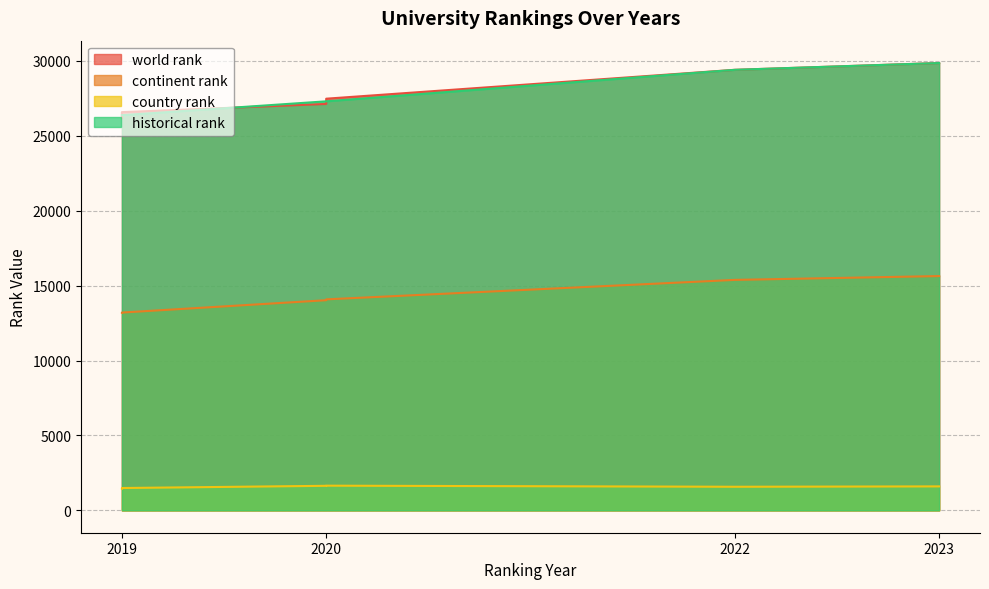

List the labels in order of world rank value, smallest first.

2019, 2019, 2020, 2020, 2022, 2023